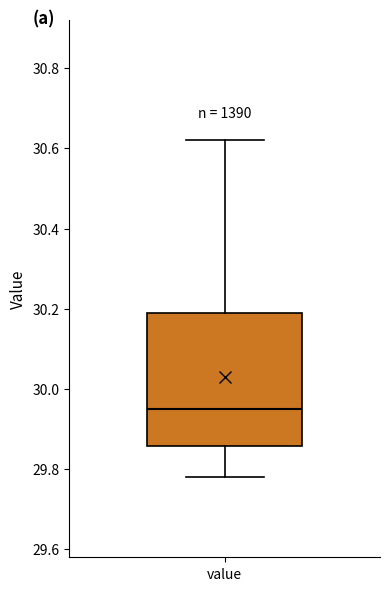

Where is the upper edge of the box for value on the y-axis? The values are not printed on the chart, so give them approximately, as read against the axis.

30.20